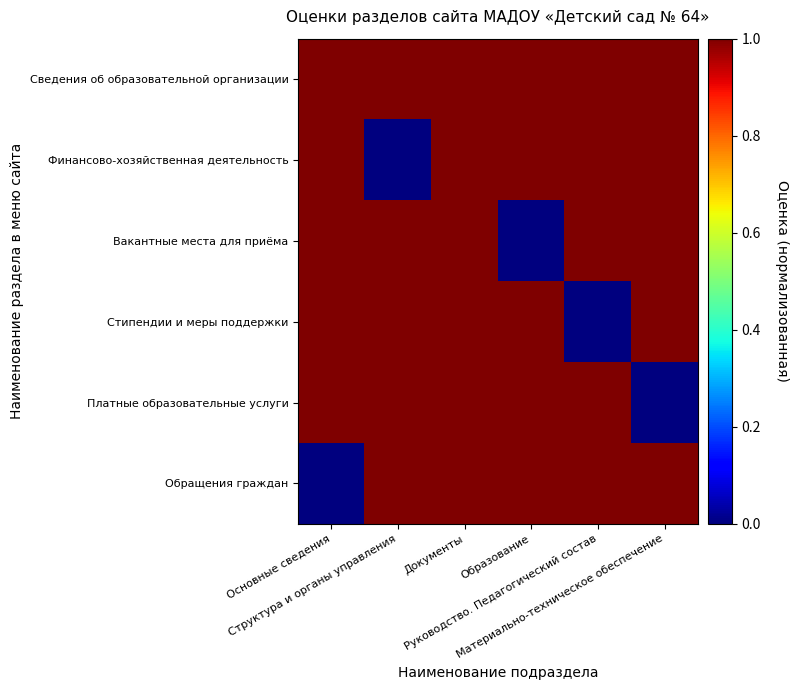

At how many categories does at least one series exceed 0?

6